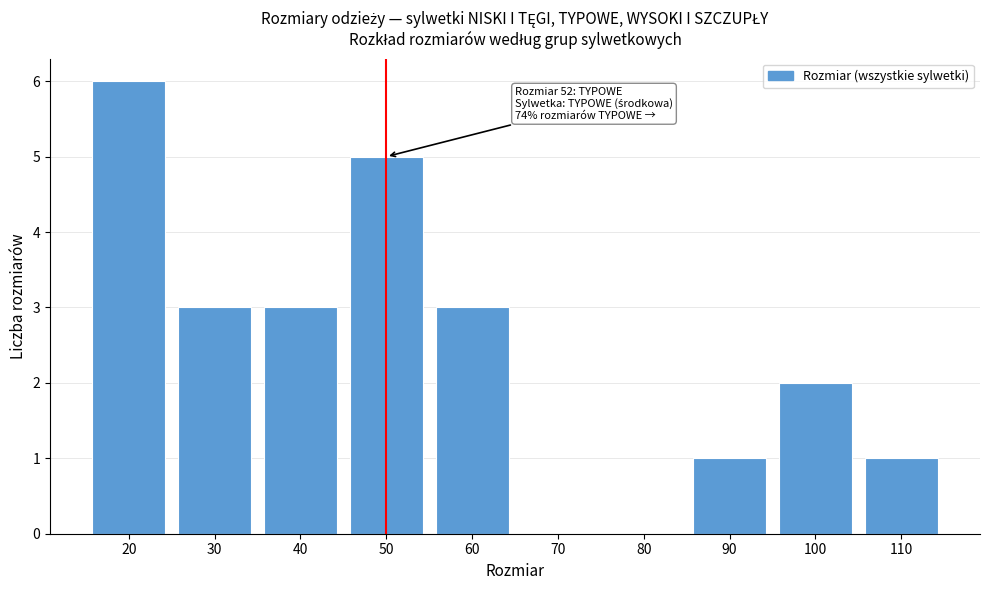

Reading left to right, extract all data points from this chart.

20=6	30=3	40=3	50=5	60=3	70=0	80=0	90=1	100=2	110=1